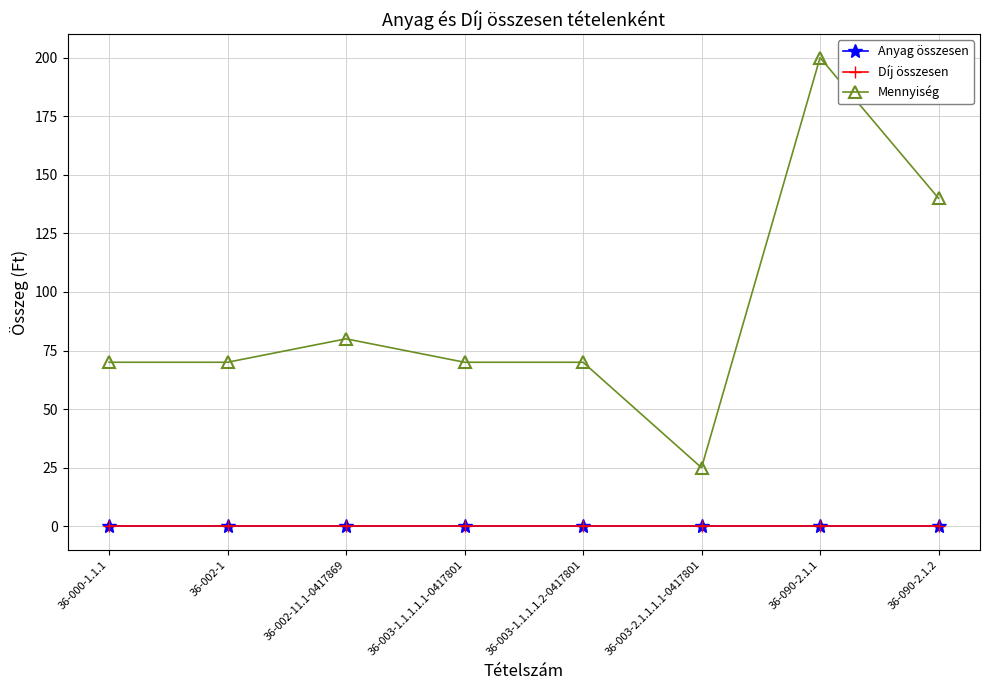

In Mennyiség, how many points are lower than both neighbors (excluding endpoints)?

1